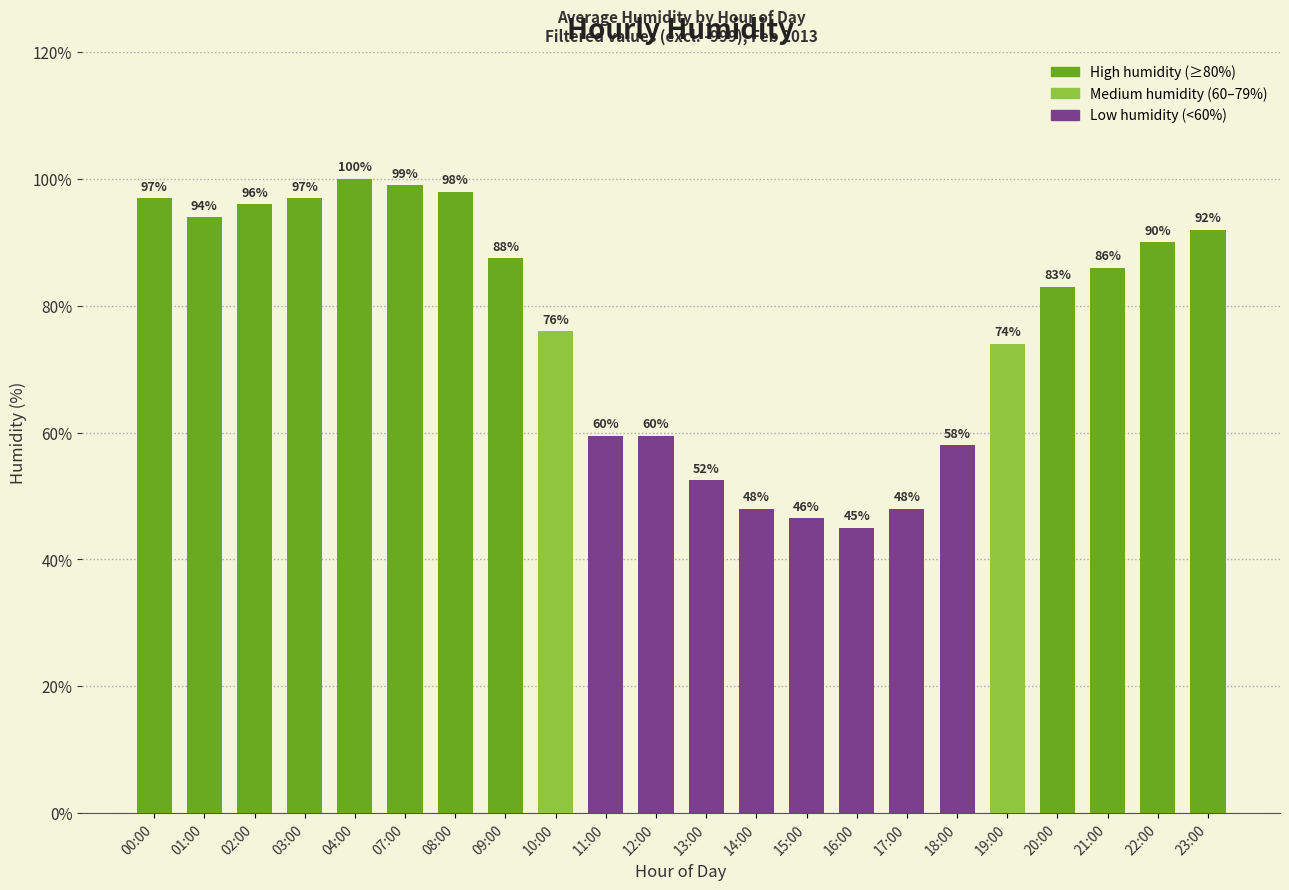

What value does the data have at 23:00?

92.0